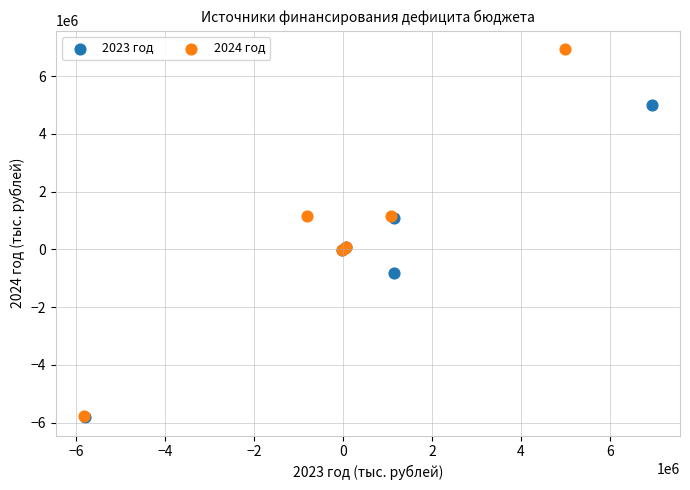

Which series has the widest spread of Y values?

2024 год